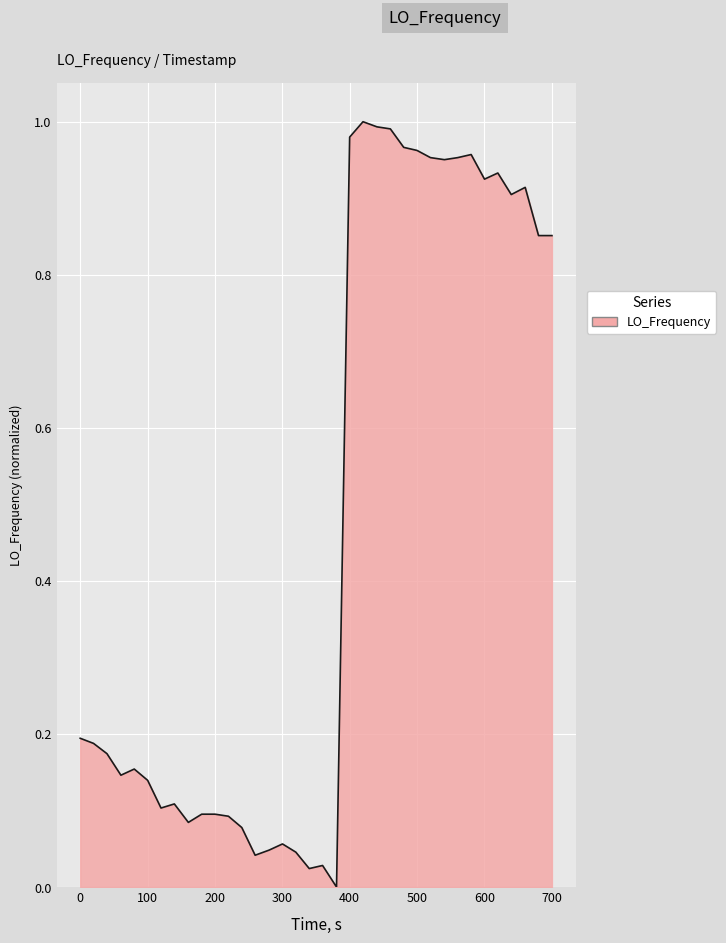

Reading left to right, extract all data points from this chart.

0.2	0.2	0.2	0.1	0.2	0.1	0.1	0.1	0.1	0.1	0.1	0.1	0.1	0.0	0.0	0.1	0.0	0.0	0.0	0.0	1.0	1.0	1.0	1.0	1.0	1.0	1.0	1.0	1.0	1.0	0.9	0.9	0.9	0.9	0.9	0.9